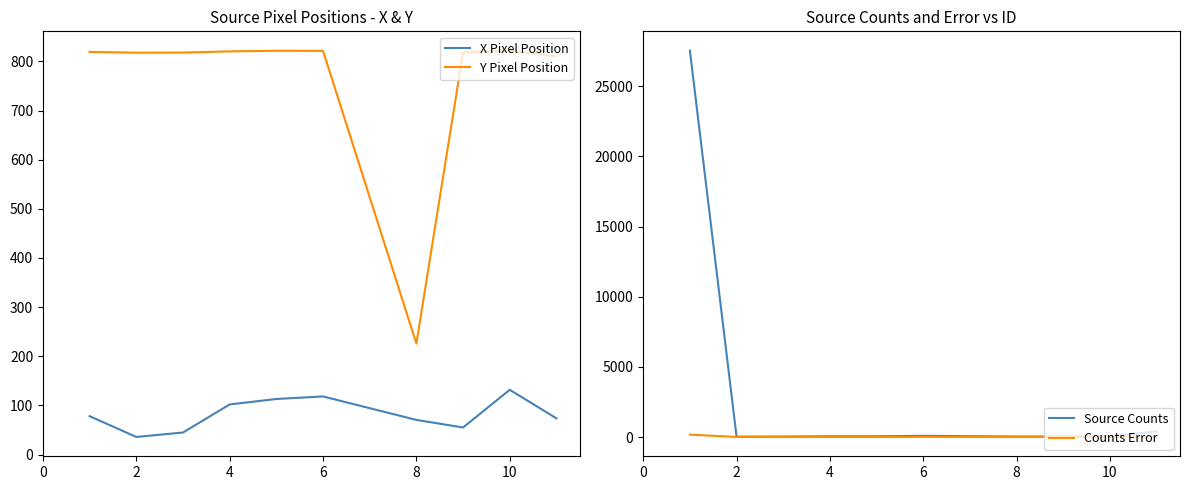

Is it true that Source Counts equals 396.7 at 9?

True